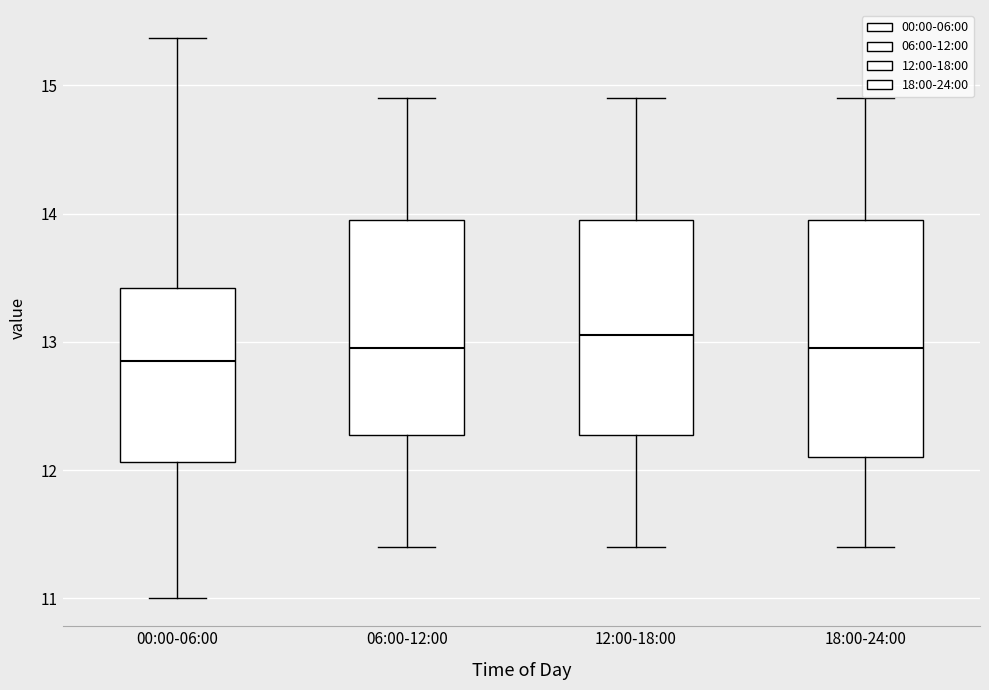

Reading left to right, read every box against the y-axis: the position of its median line, the range the box covers, and the ends of its whiskers. The values are not printed on the chart, so give them approximately, as read against the axis.

00:00-06:00: median 12.9, box 12.1 to 13.4, whiskers 11.0 to 15.4
06:00-12:00: median 13.0, box 12.3 to 14.0, whiskers 11.4 to 14.9
12:00-18:00: median 13.1, box 12.3 to 14.0, whiskers 11.4 to 14.9
18:00-24:00: median 13.0, box 12.1 to 14.0, whiskers 11.4 to 14.9